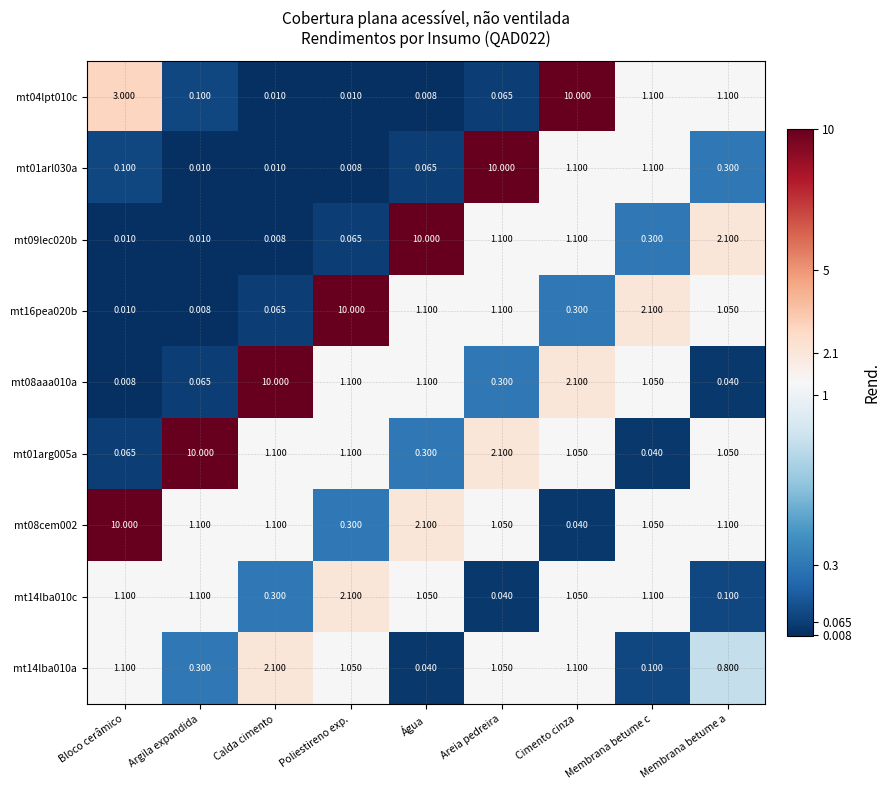

Which category has the highest value in the mt08cem002 series?

Bloco cerâmico